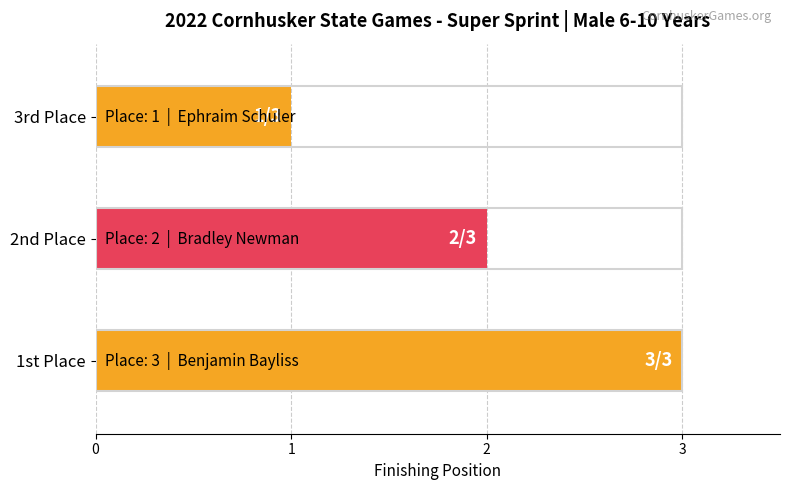

Count the number of values greater than 2.

1